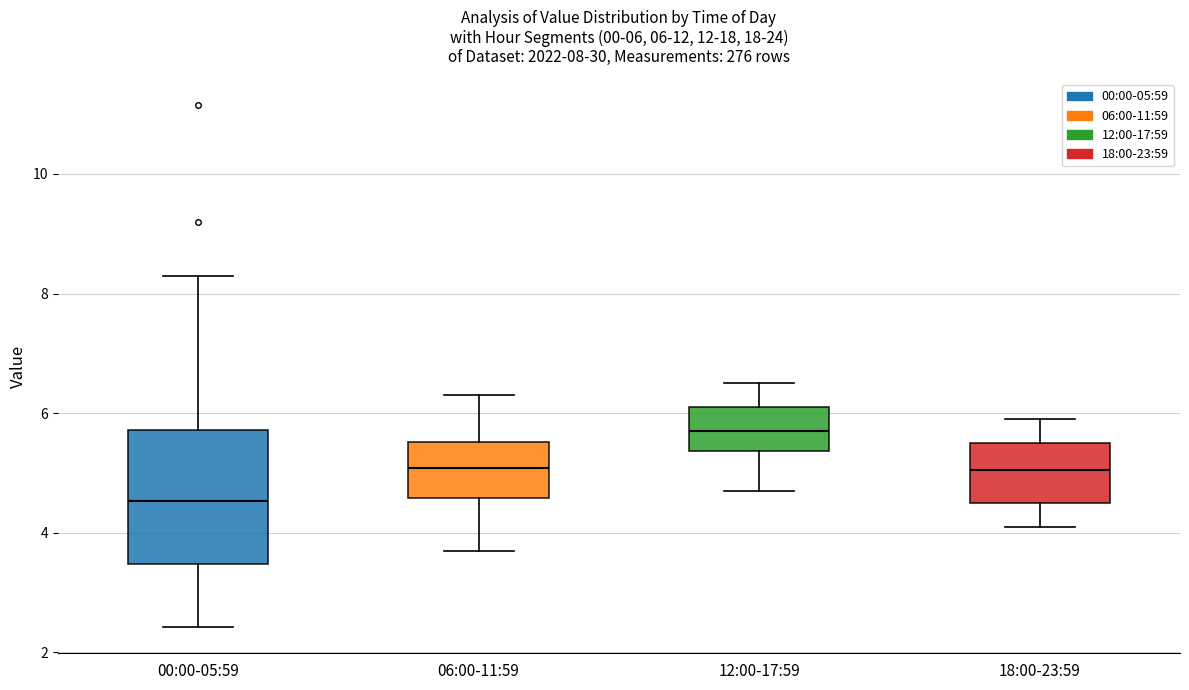

Which box's median line is the lowest?

00:00-05:59